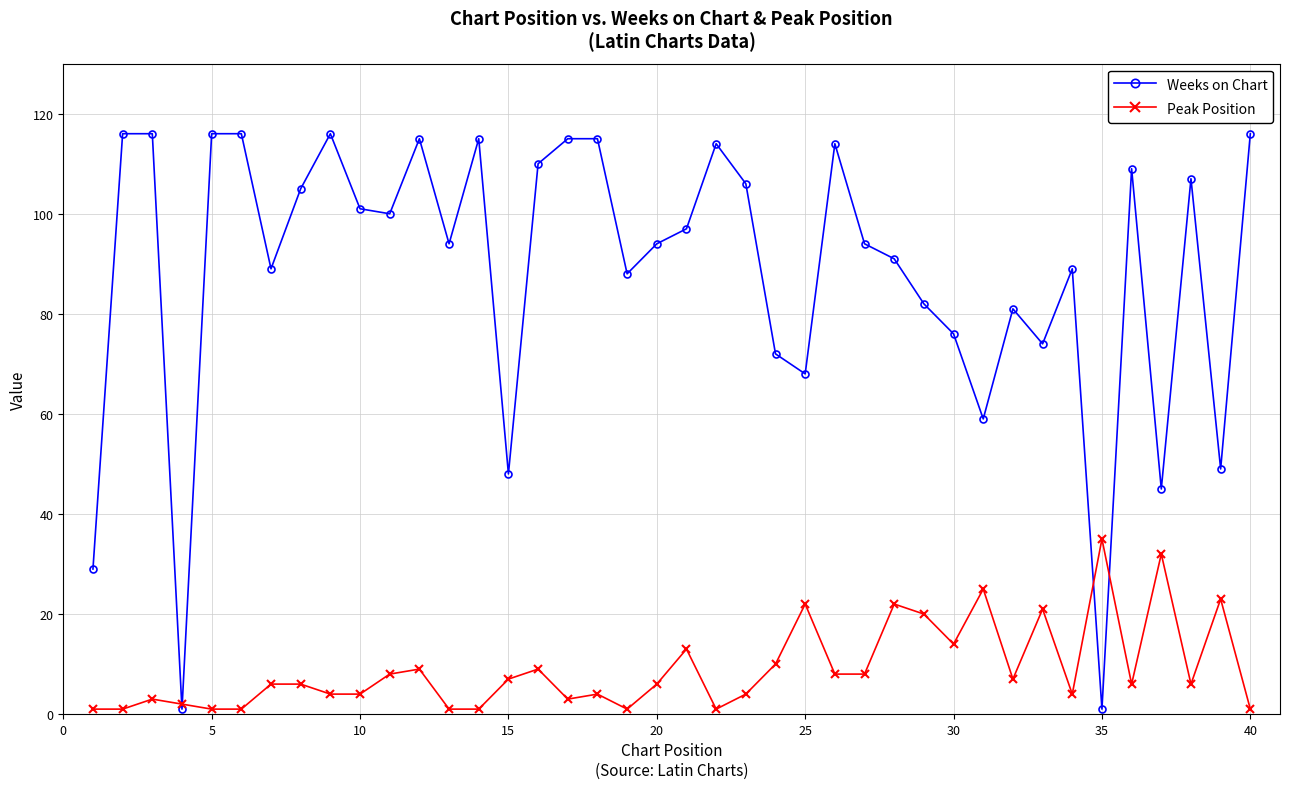

Which series has the widest spread of values?

Weeks on Chart